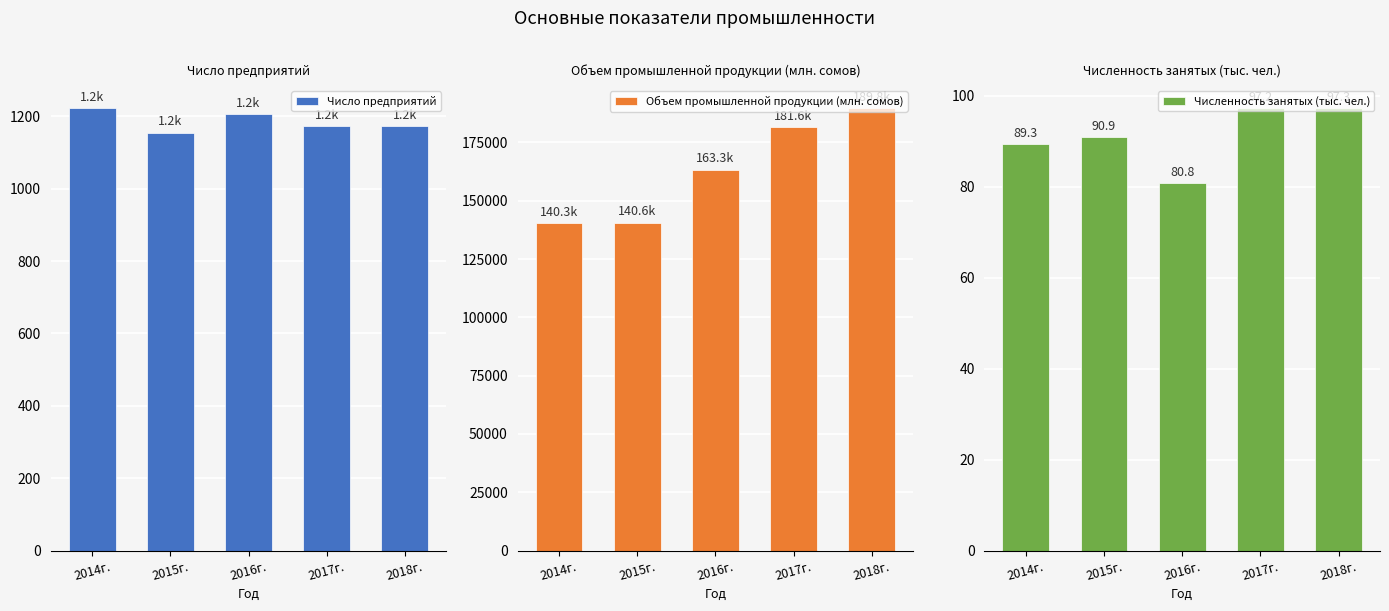

What is the label of the 2nd bar from the right?

2017г.